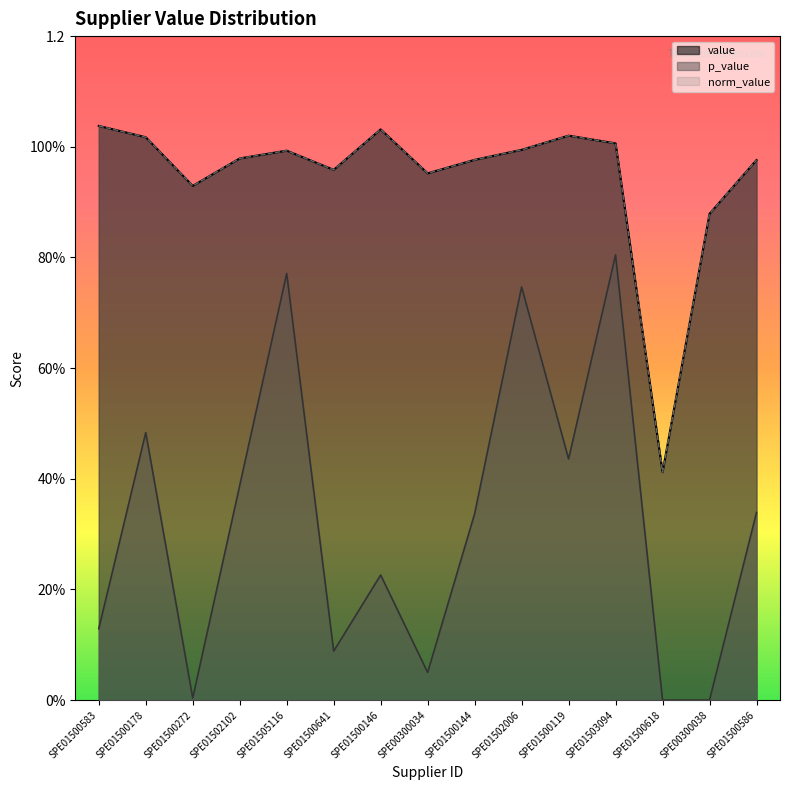

Reading left to right, extract all data points from this chart.

value: 1.0	1.0	0.9	1.0	1.0	1.0	1.0	1.0	1.0	1.0	1.0	1.0	0.4	0.9	1.0
norm_value: 1.0	1.0	0.9	1.0	1.0	1.0	1.0	1.0	1.0	1.0	1.0	1.0	0.4	0.9	1.0
p_value: 0.1	0.5	0.0	0.4	0.8	0.1	0.2	0.0	0.3	0.7	0.4	0.8	0.0	0.0	0.3